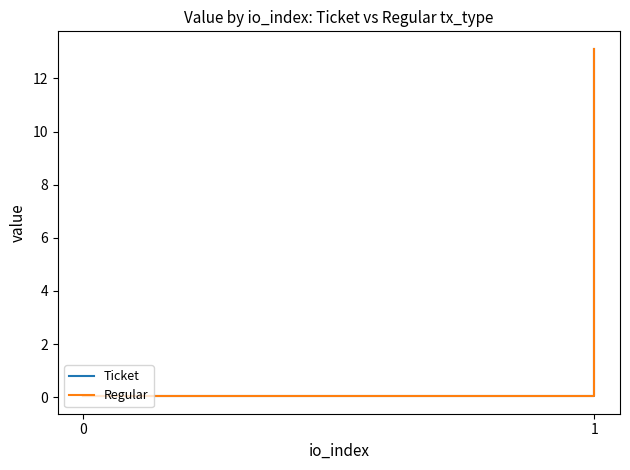

Rank the categories by Ticket value from highest to lowest.

1, 0